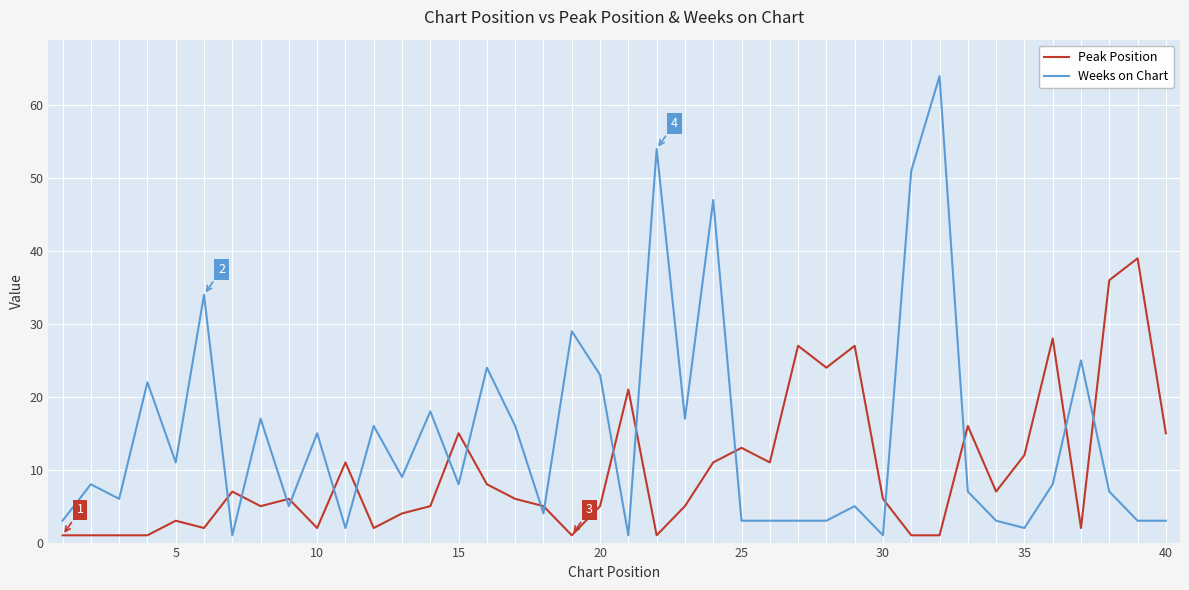

Which series has the largest range (max minus min)?

Weeks on Chart